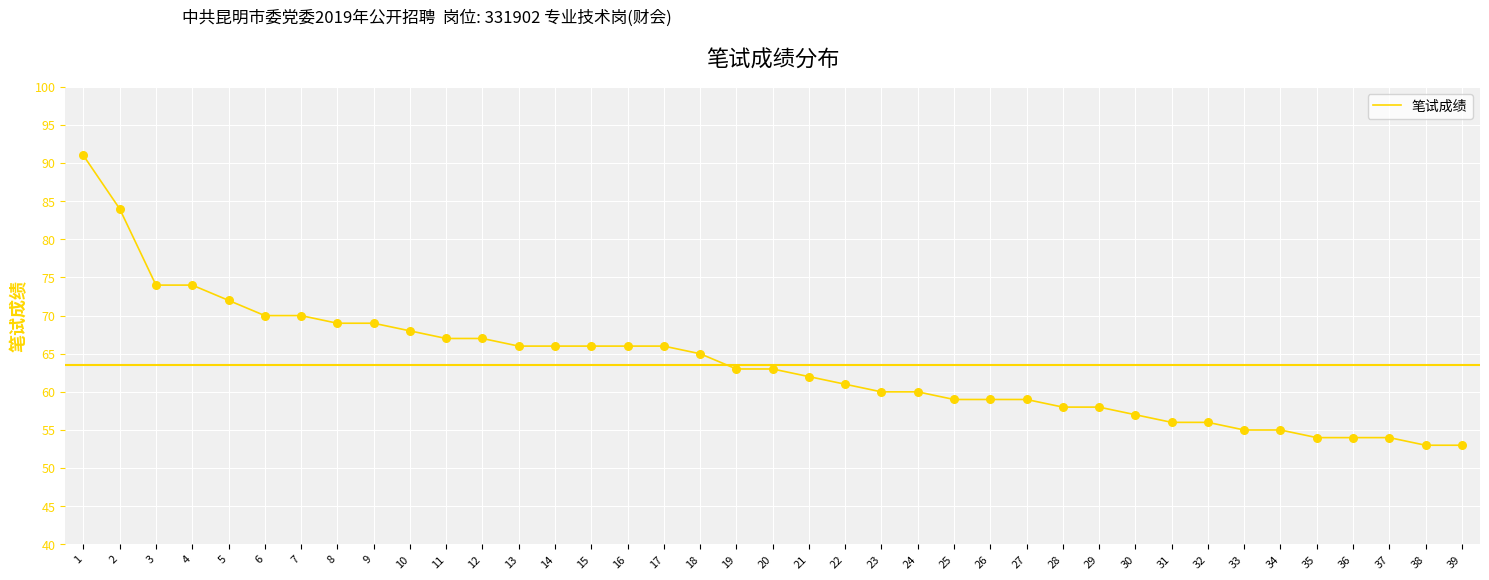

Between 17 and 22, which is larger?

17